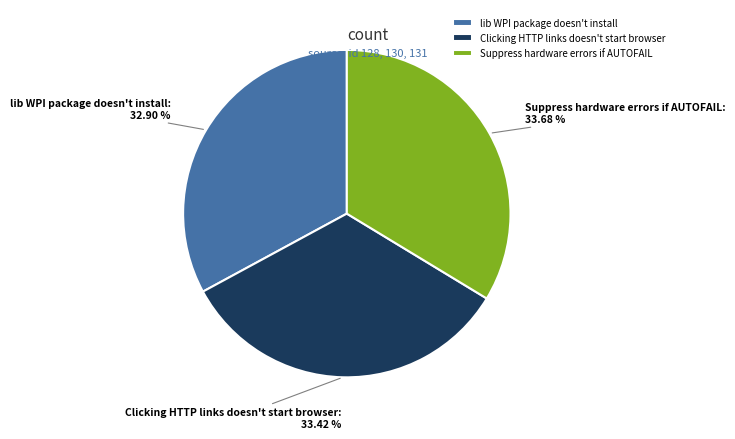

Between lib WPI package doesn't install and Clicking HTTP links doesn't start browser, which is larger?

Clicking HTTP links doesn't start browser